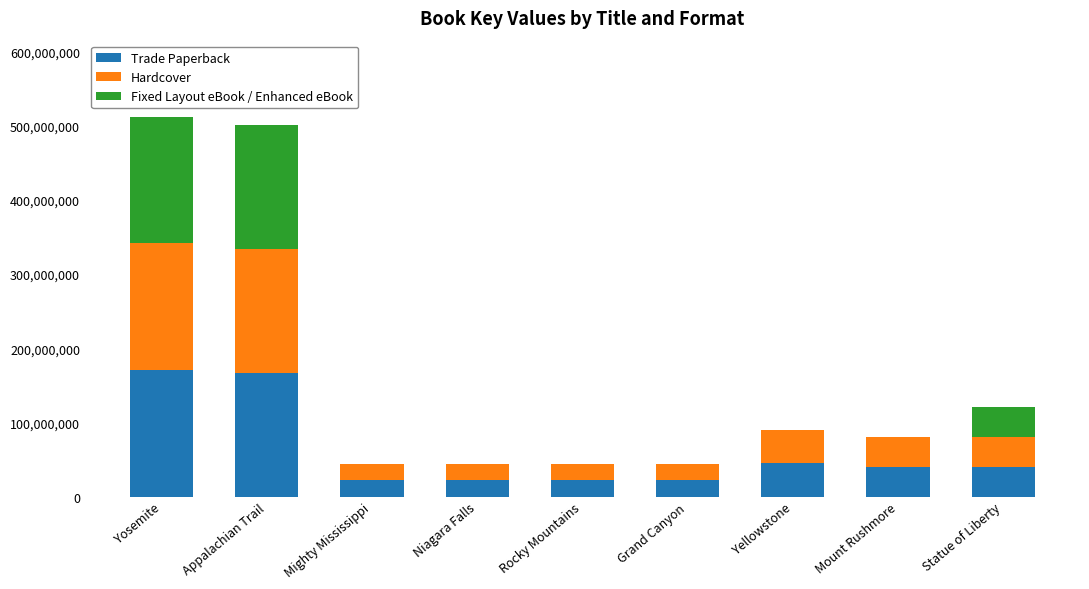

The Trade Paperback series shows 22093391 at Niagara Falls. True or false?

True